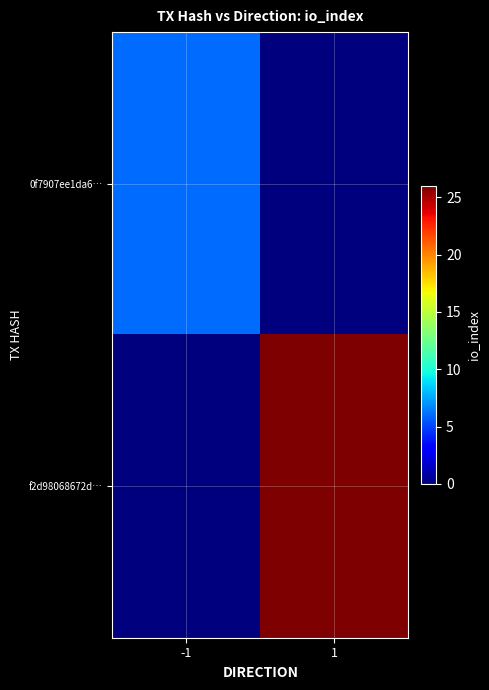

Which series has the largest range (max minus min)?

f2d98068672d…